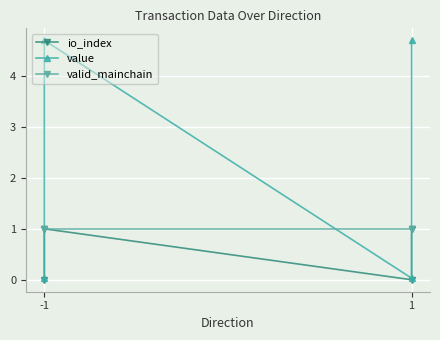

Which category has the lowest value across all series?

-1